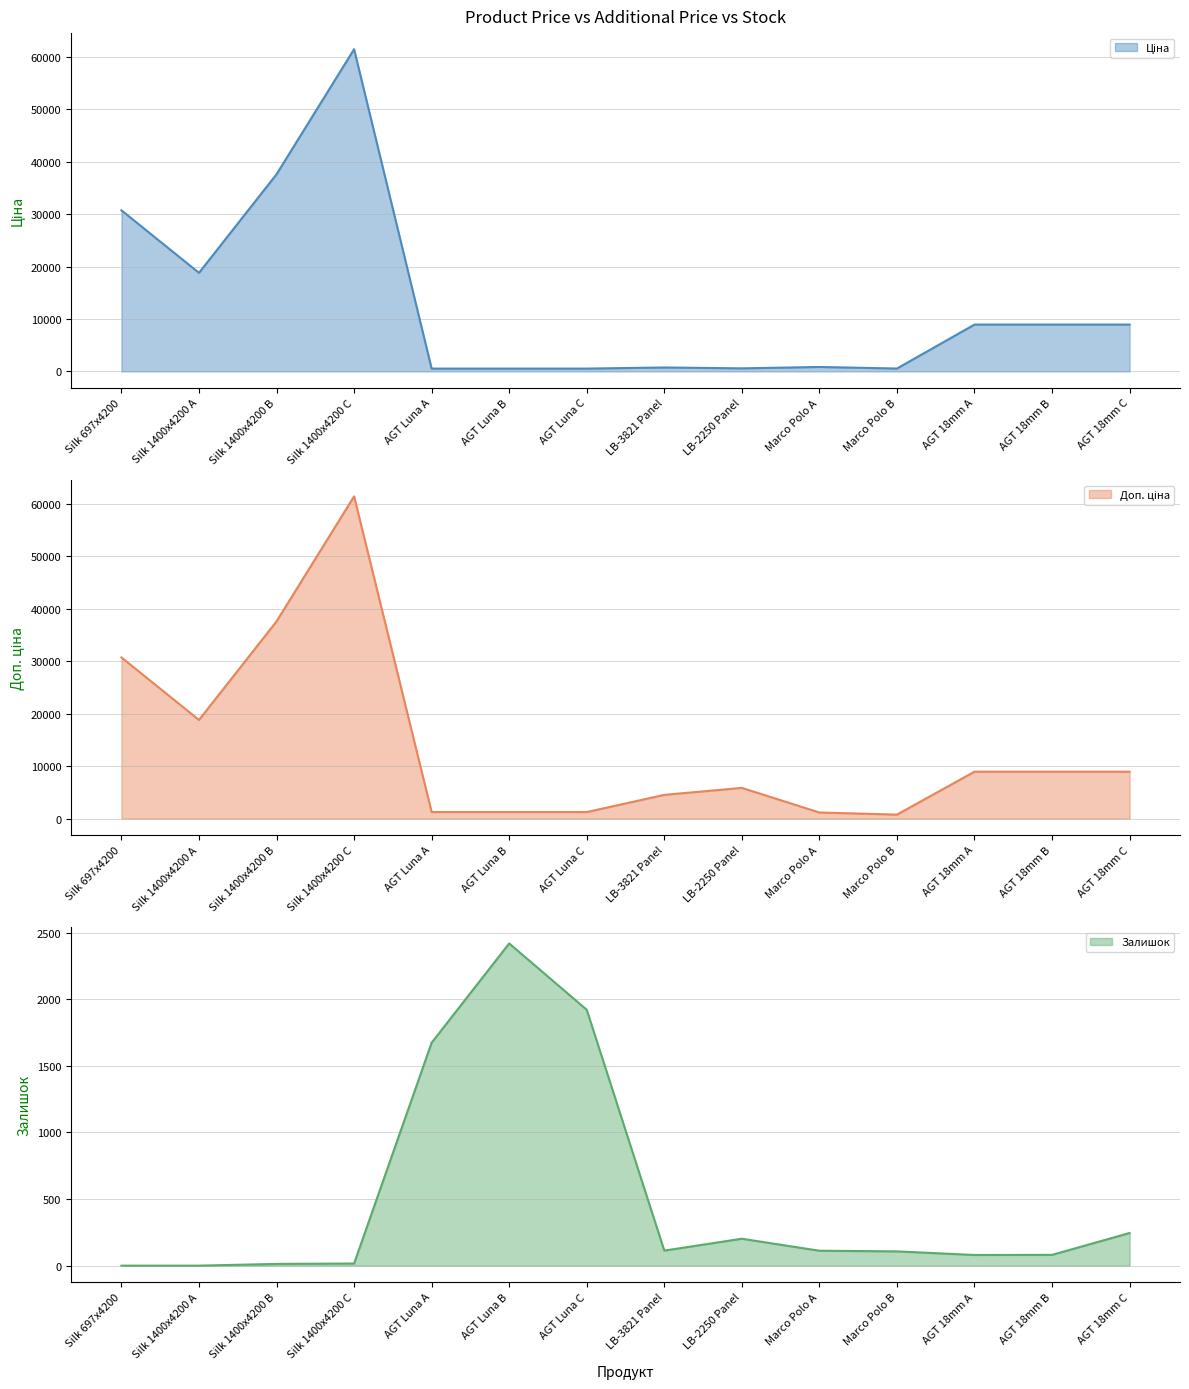

Which series has the widest spread of values?

Ціна